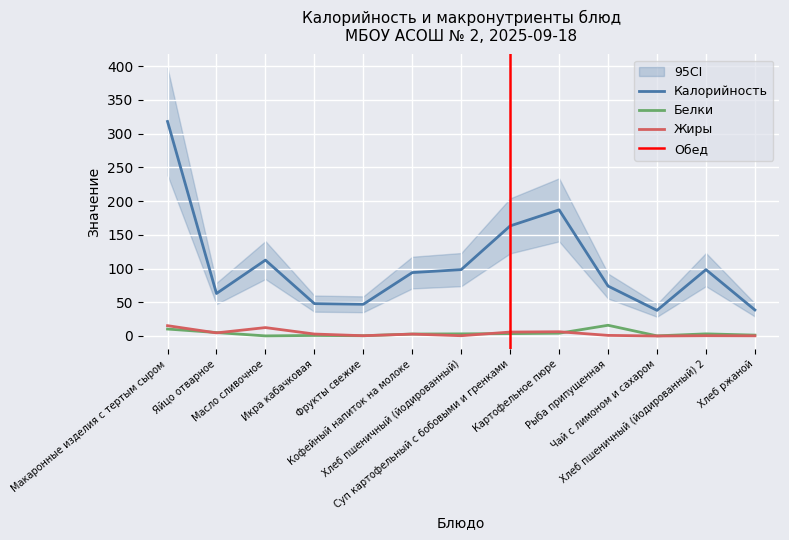

At which label is Белки closest to 8?

Макаронные изделия с тертым сыром